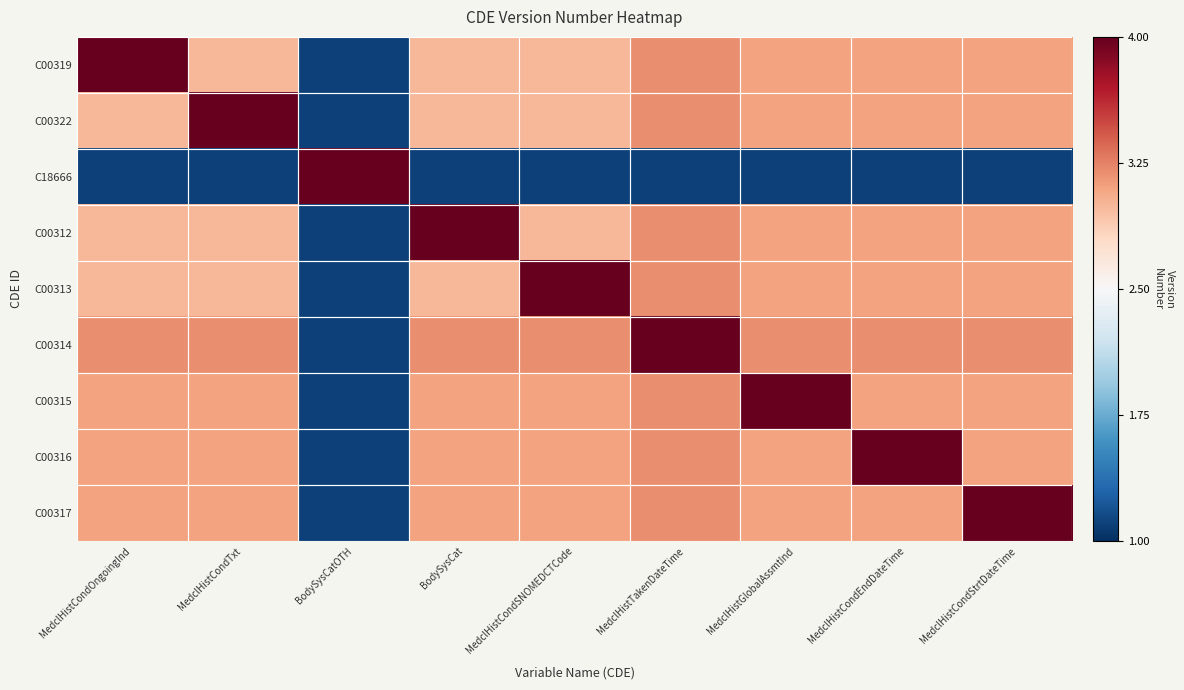

Between BodySysCatOTH and MedclHistTakenDateTime, which series saw the biggest shift?

C18666